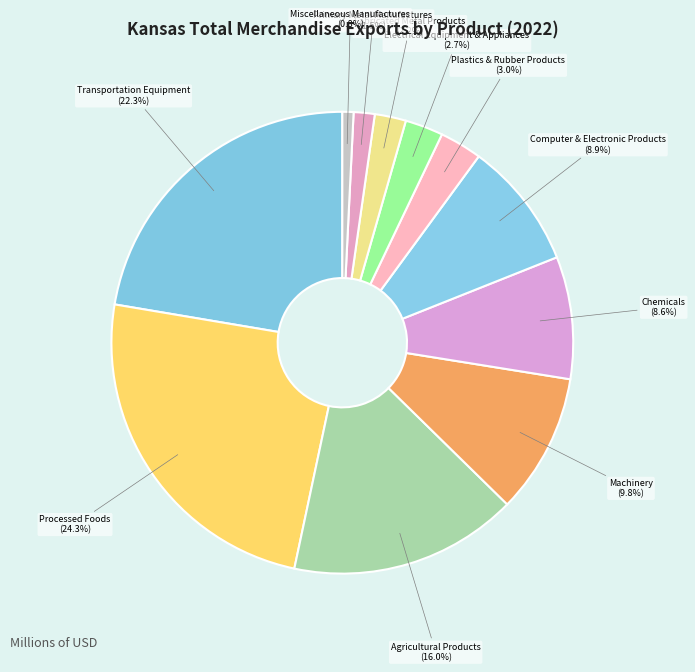

How many segments does this pie chart have?

11